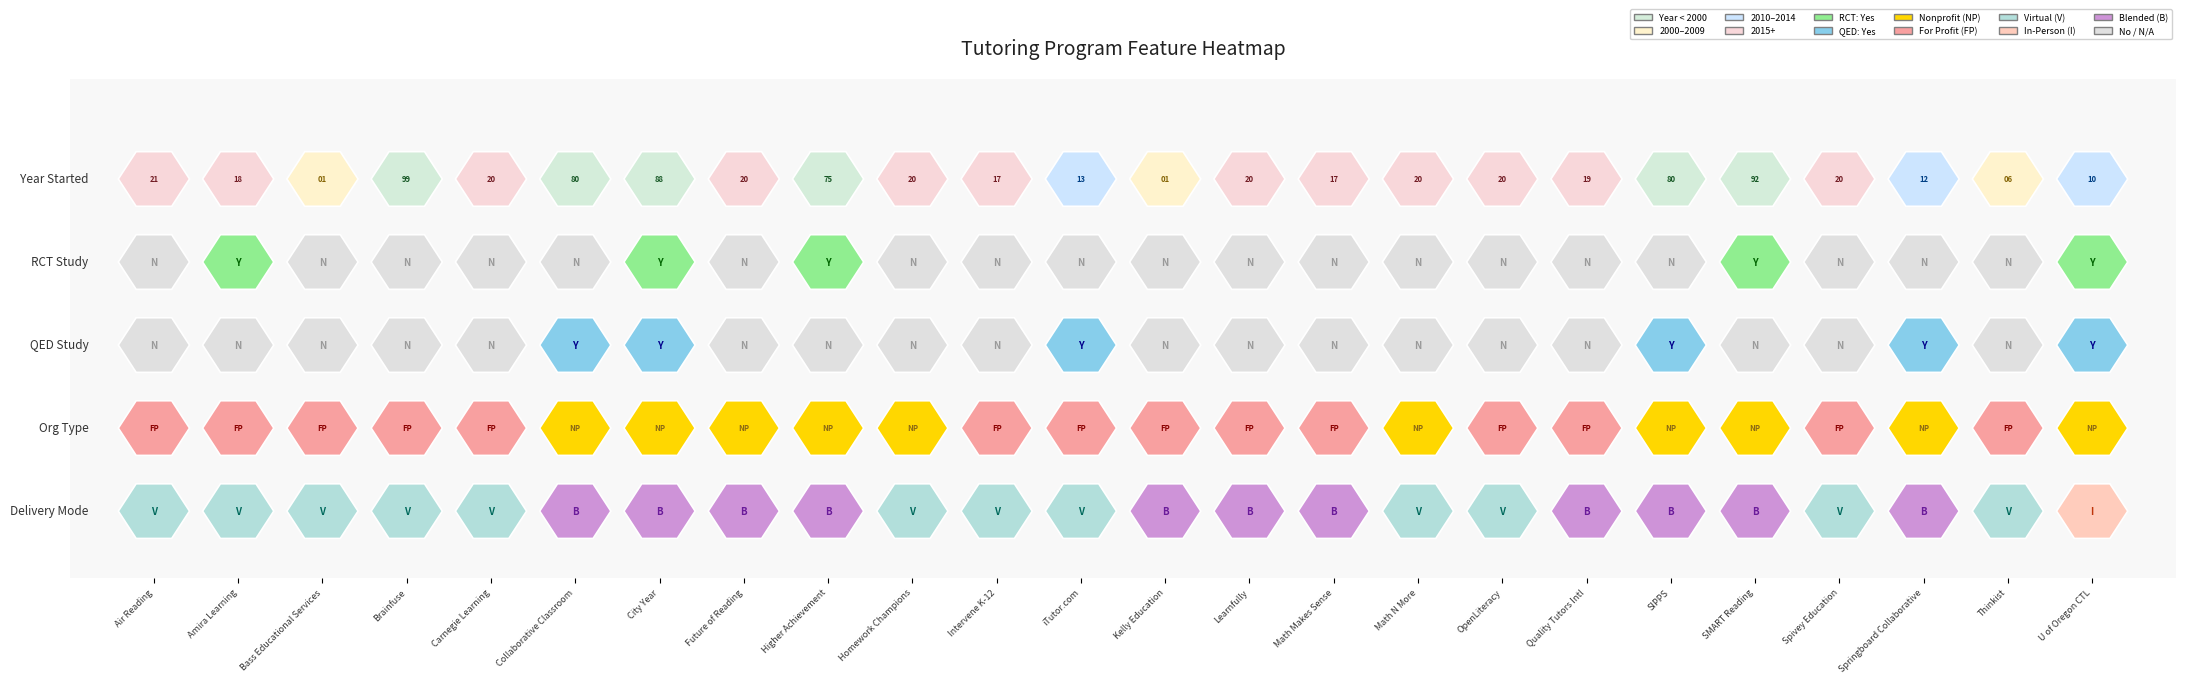

Is it true that the value at 23 is 2010?

True